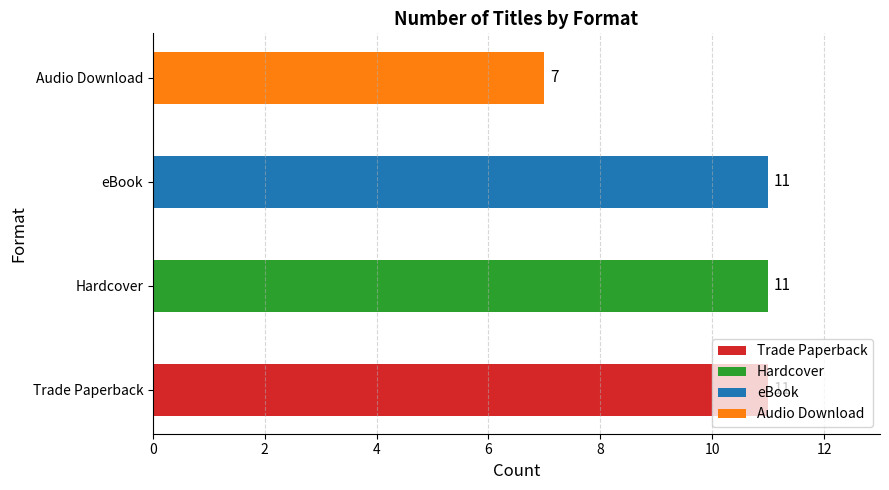

What is the sum of the values at Hardcover and eBook?

22